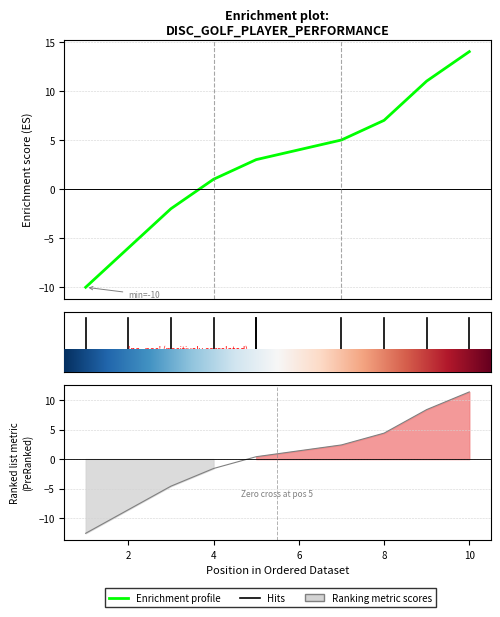

What is the approximate value of Enrichment profile at 0, to the nearest 10?

-10